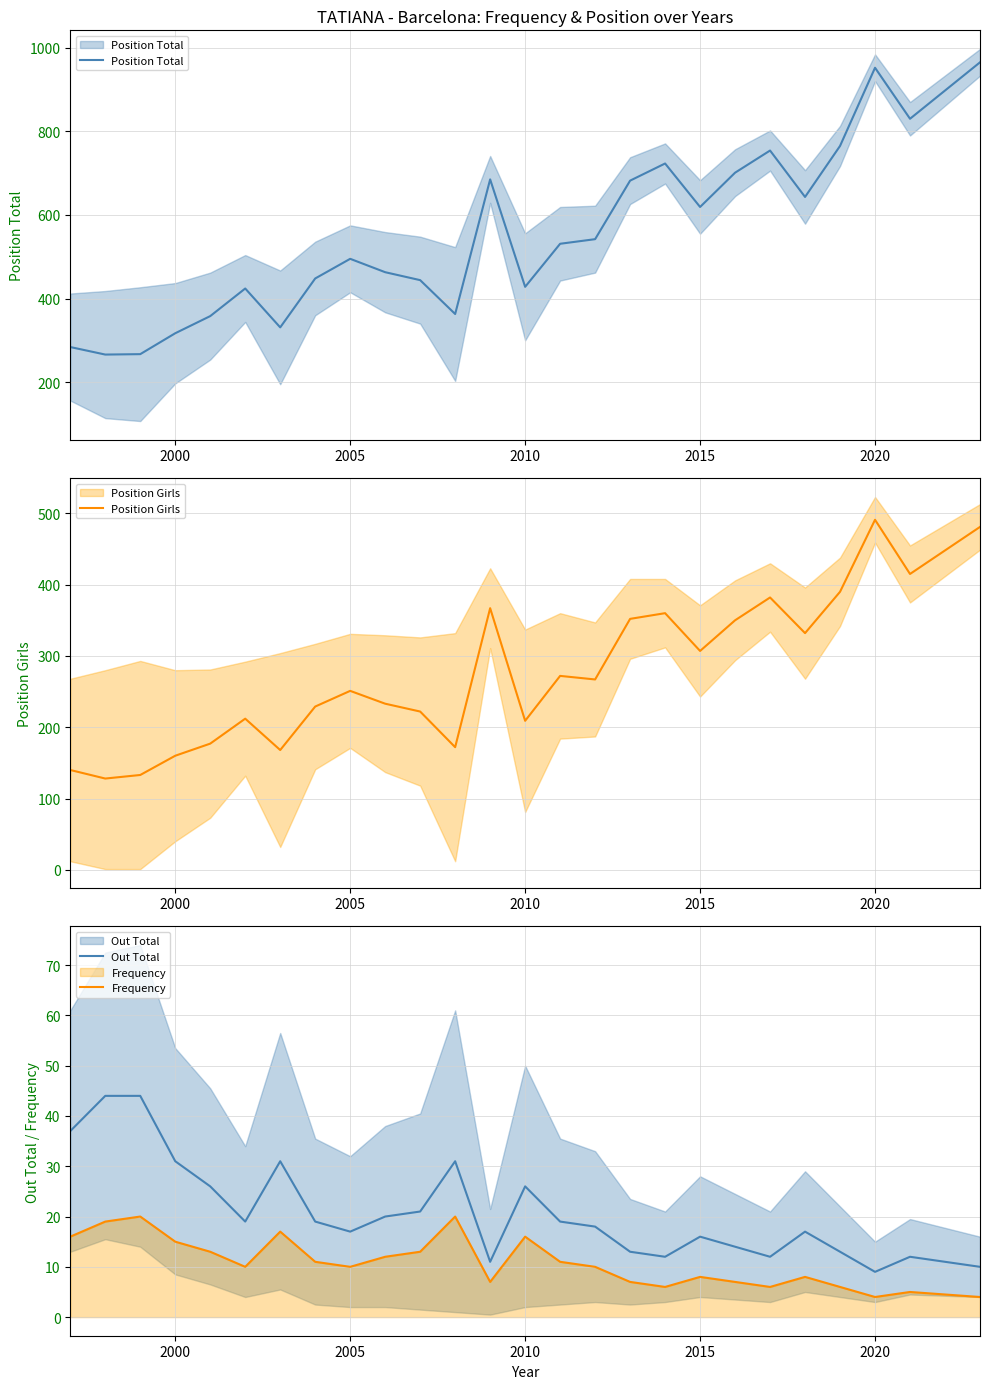

Is the value of Out Total at 18 greater than the value of Frequency at 12?

Yes